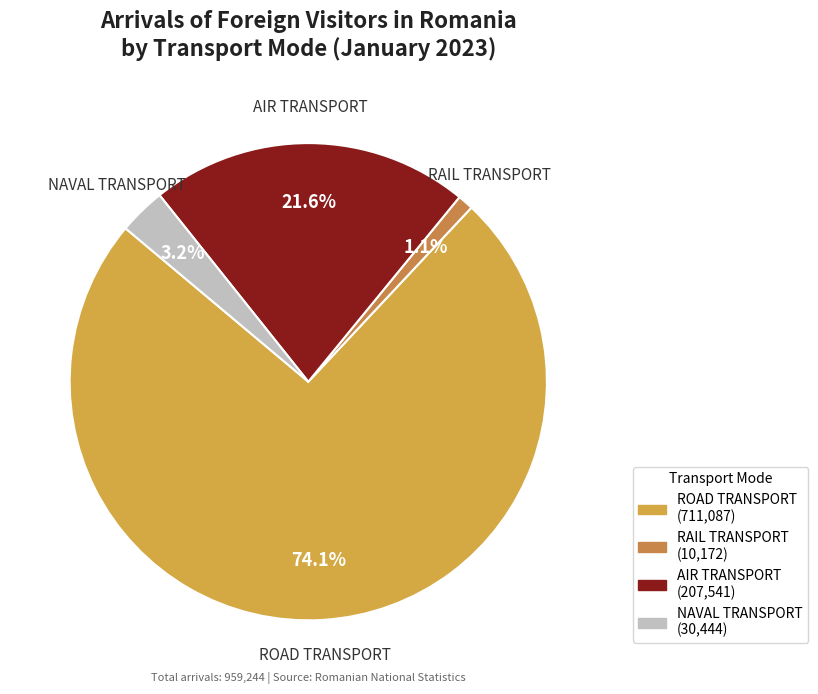

Approximately how many times larger is the value at AIR TRANSPORT compared to NAVAL TRANSPORT?

6.8